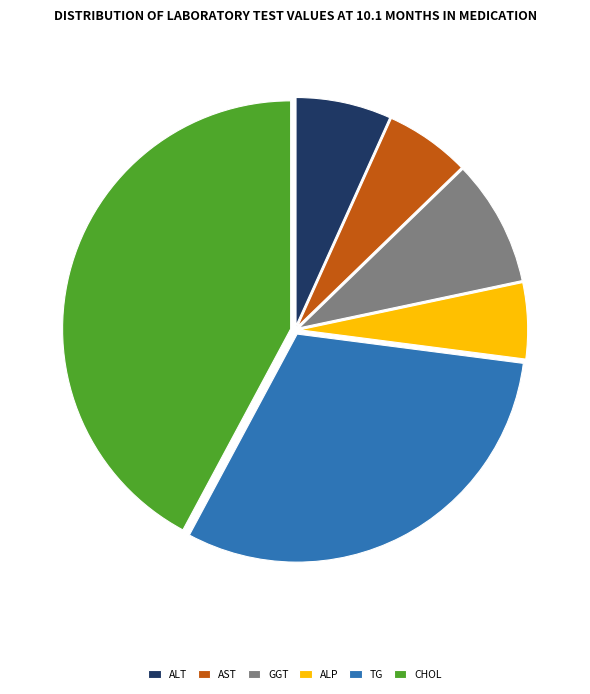

Between ALT and AST, which is larger?

ALT